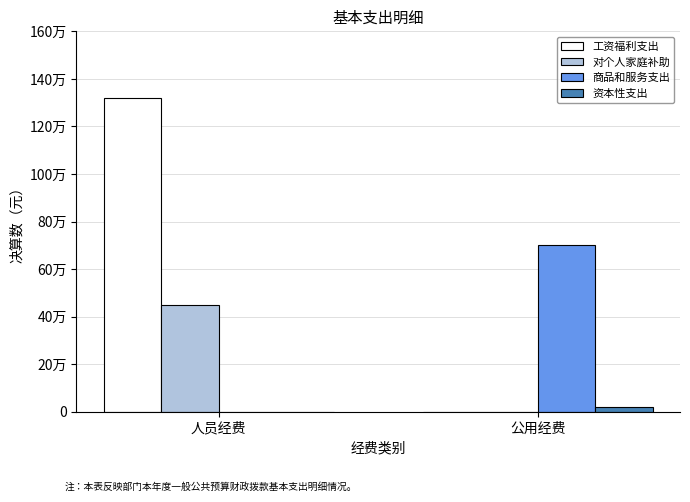

Rank the categories by 工资福利支出 value from highest to lowest.

人员经费, 公用经费